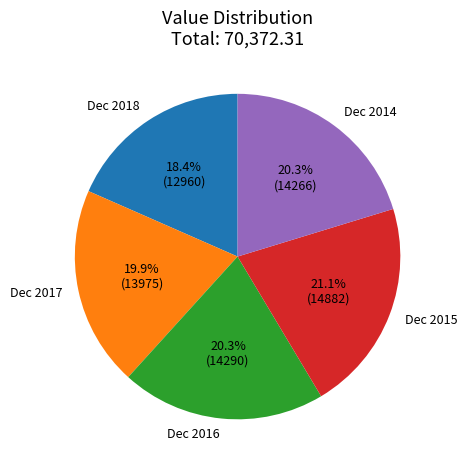

Approximately how many times larger is the value at Dec 2014 compared to Dec 2016?

1.0